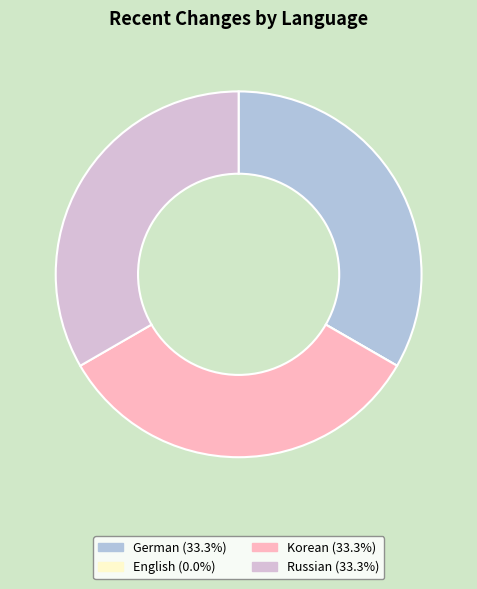

Is Korean the majority of the pie?

No